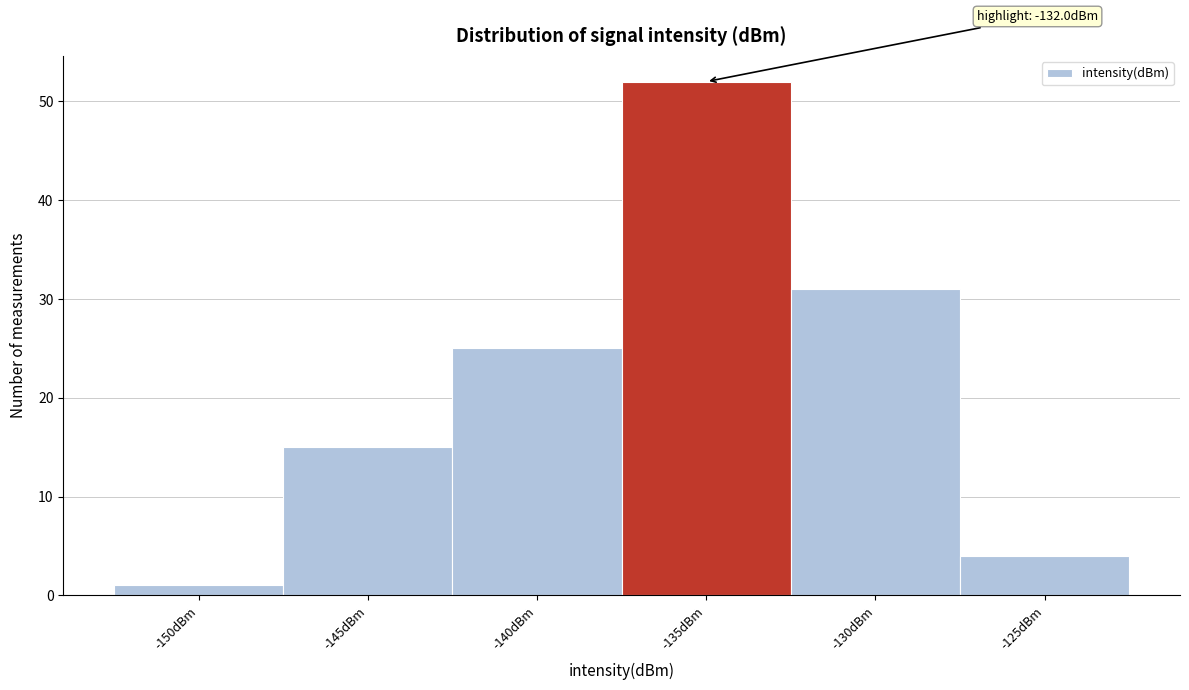

Reading left to right, extract all data points from this chart.

-150dBm=1	-145dBm=15	-140dBm=25	-135dBm=52	-130dBm=31	-125dBm=4